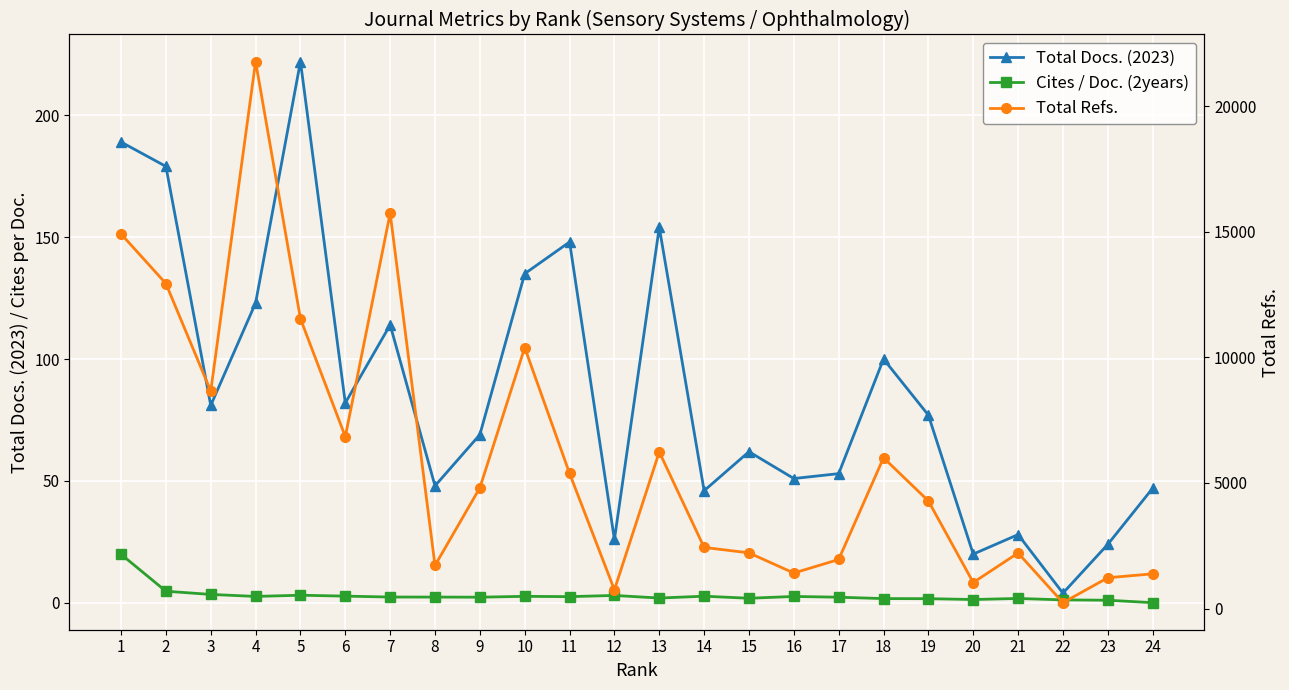

Which series has the largest range (max minus min)?

Total Refs.